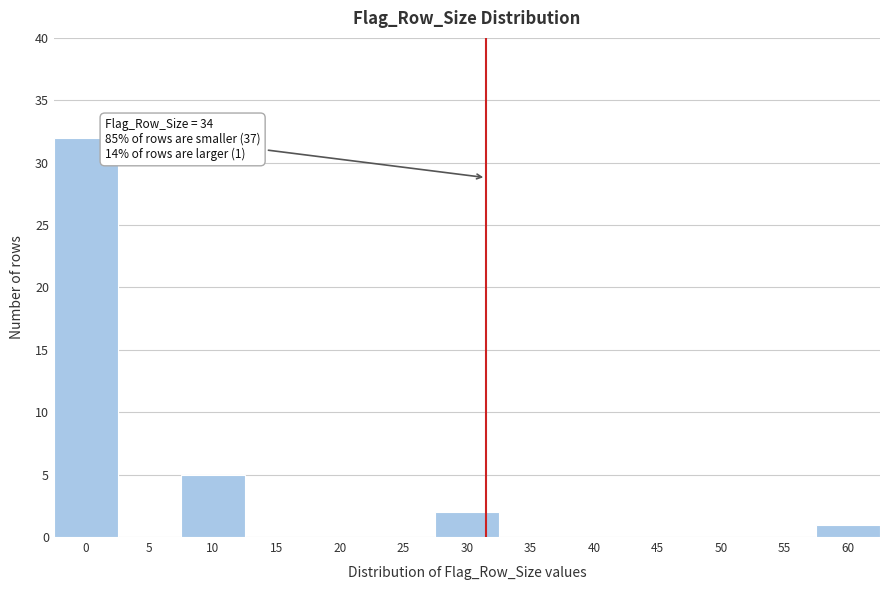

Reading left to right, list all the values displayed in this chart.

0=32	5=0	10=5	15=0	20=0	25=0	30=2	35=0	40=0	45=0	50=0	55=0	60=1